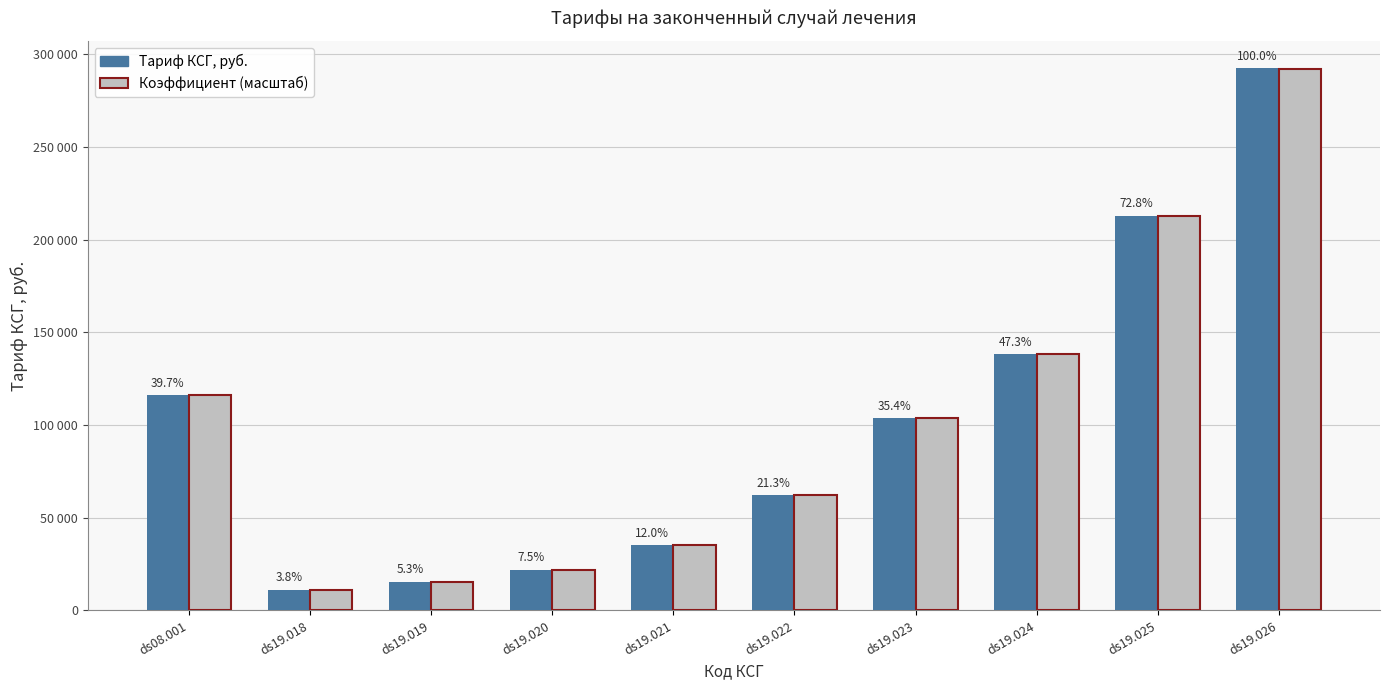

What is the sum of all Коэффициент (масштаб) values?

1008767.4